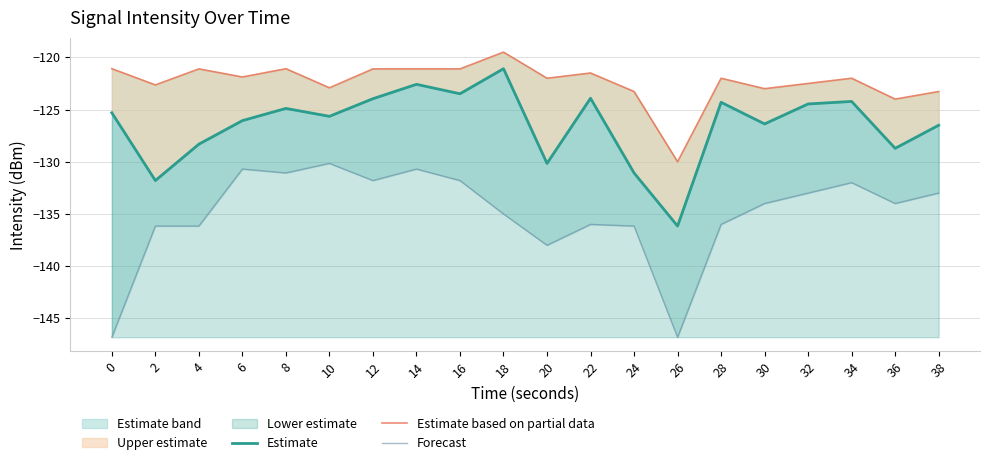

Rank the series by their average value, from highest to lowest.

Estimate based on partial data, Estimate, Forecast